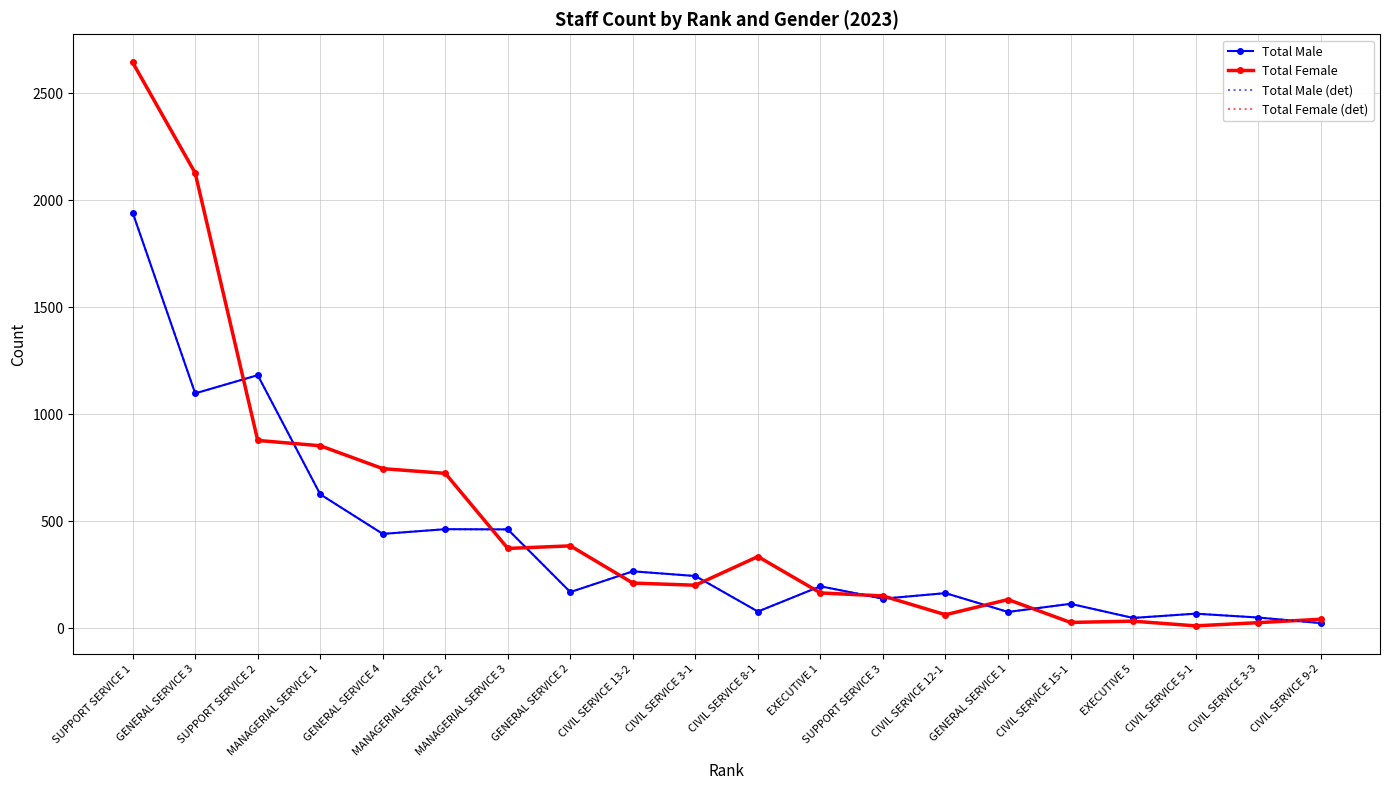

True or false: Total Male and Total Male (det) cross at least once.

False